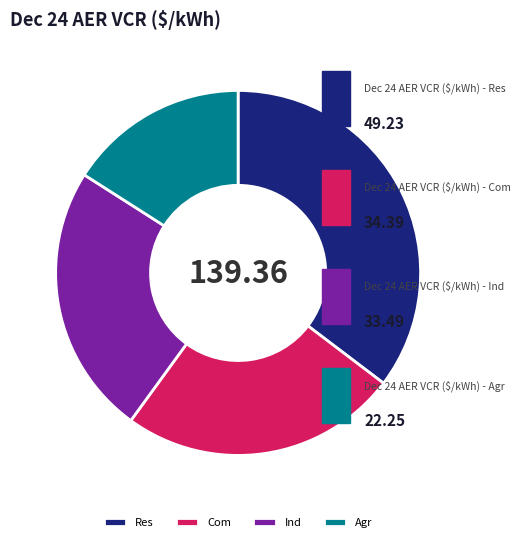

What is the smallest slice in the pie chart?

Agr